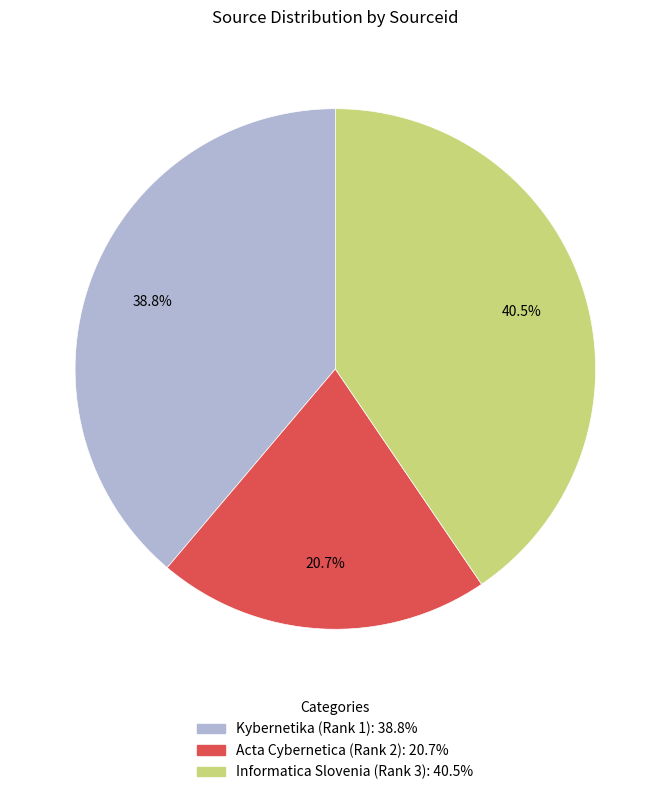

What is the largest slice in the pie chart?

Informatica Slovenia (Rank 3)